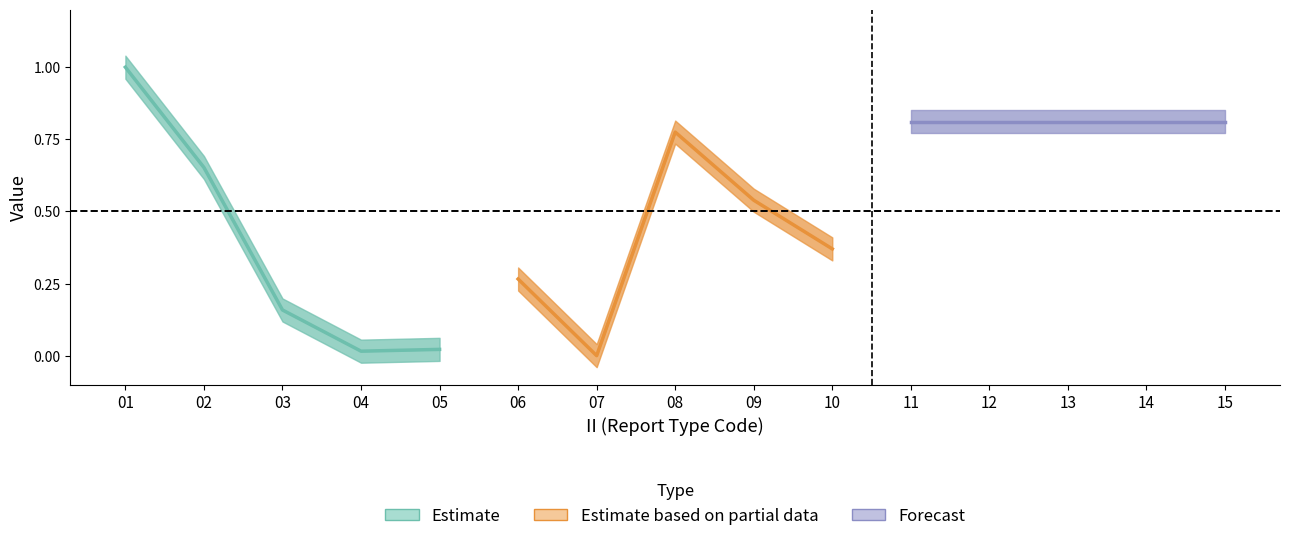

True or false: Forecast has more than 2 interior local peaks.

False